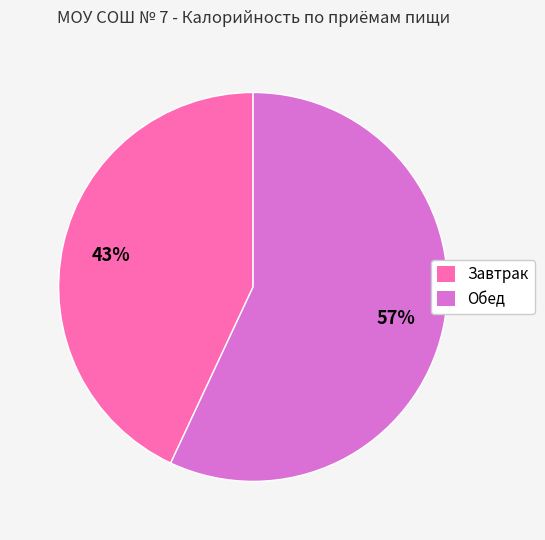

Which category has the smallest portion of the pie?

Завтрак